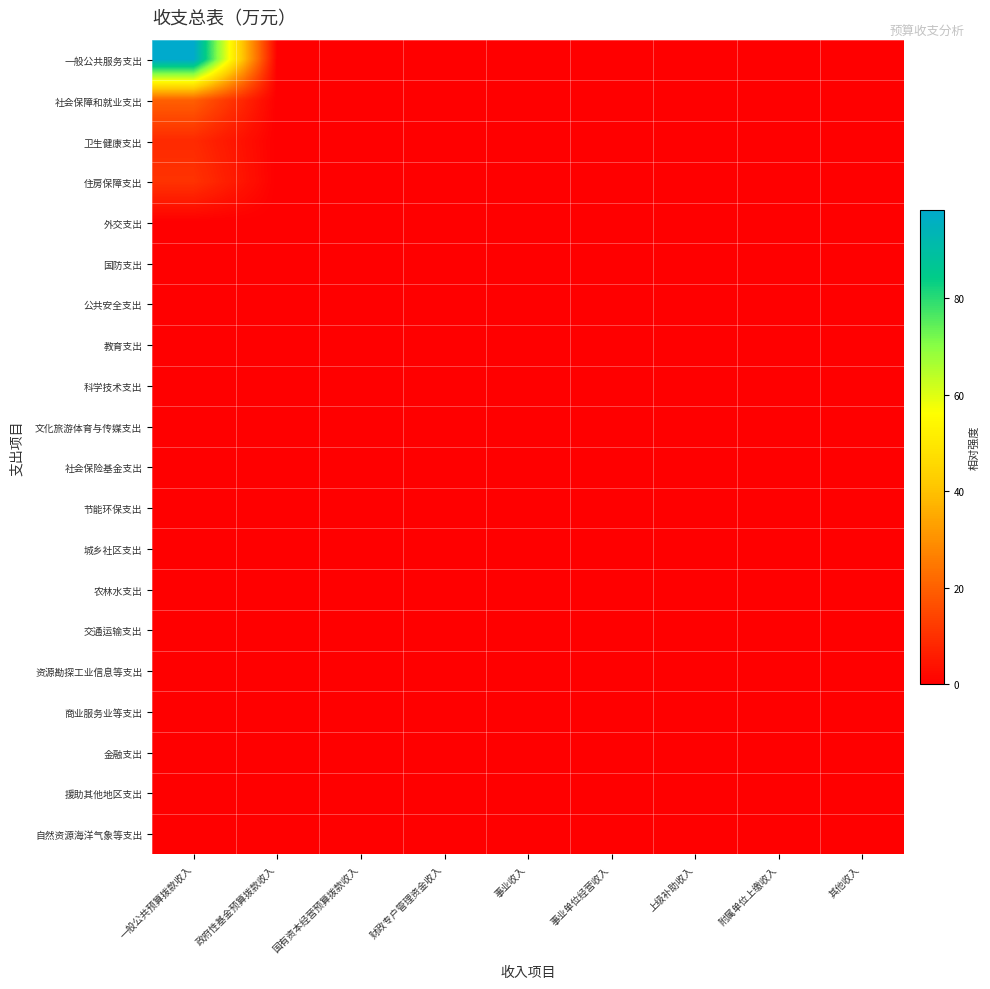

Reading left to right, extract all data points from this chart.

一般公共服务支出: 一般公共预算拨款收入=98.3	政府性基金预算拨款收入=0.0	国有资本经营预算拨款收入=0.0	财政专户管理资金收入=0.0	事业收入=0.0	事业单位经营收入=0.0	上级补助收入=0.0	附属单位上缴收入=0.0	其他收入=0.0
社会保障和就业支出: 一般公共预算拨款收入=19.9	政府性基金预算拨款收入=0.0	国有资本经营预算拨款收入=0.0	财政专户管理资金收入=0.0	事业收入=0.0	事业单位经营收入=0.0	上级补助收入=0.0	附属单位上缴收入=0.0	其他收入=0.0
卫生健康支出: 一般公共预算拨款收入=8.8	政府性基金预算拨款收入=0.0	国有资本经营预算拨款收入=0.0	财政专户管理资金收入=0.0	事业收入=0.0	事业单位经营收入=0.0	上级补助收入=0.0	附属单位上缴收入=0.0	其他收入=0.0
住房保障支出: 一般公共预算拨款收入=10.6	政府性基金预算拨款收入=0.0	国有资本经营预算拨款收入=0.0	财政专户管理资金收入=0.0	事业收入=0.0	事业单位经营收入=0.0	上级补助收入=0.0	附属单位上缴收入=0.0	其他收入=0.0
外交支出: 一般公共预算拨款收入=0.0	政府性基金预算拨款收入=0.0	国有资本经营预算拨款收入=0.0	财政专户管理资金收入=0.0	事业收入=0.0	事业单位经营收入=0.0	上级补助收入=0.0	附属单位上缴收入=0.0	其他收入=0.0
国防支出: 一般公共预算拨款收入=0.0	政府性基金预算拨款收入=0.0	国有资本经营预算拨款收入=0.0	财政专户管理资金收入=0.0	事业收入=0.0	事业单位经营收入=0.0	上级补助收入=0.0	附属单位上缴收入=0.0	其他收入=0.0
公共安全支出: 一般公共预算拨款收入=0.0	政府性基金预算拨款收入=0.0	国有资本经营预算拨款收入=0.0	财政专户管理资金收入=0.0	事业收入=0.0	事业单位经营收入=0.0	上级补助收入=0.0	附属单位上缴收入=0.0	其他收入=0.0
教育支出: 一般公共预算拨款收入=0.0	政府性基金预算拨款收入=0.0	国有资本经营预算拨款收入=0.0	财政专户管理资金收入=0.0	事业收入=0.0	事业单位经营收入=0.0	上级补助收入=0.0	附属单位上缴收入=0.0	其他收入=0.0
科学技术支出: 一般公共预算拨款收入=0.0	政府性基金预算拨款收入=0.0	国有资本经营预算拨款收入=0.0	财政专户管理资金收入=0.0	事业收入=0.0	事业单位经营收入=0.0	上级补助收入=0.0	附属单位上缴收入=0.0	其他收入=0.0
文化旅游体育与传媒支出: 一般公共预算拨款收入=0.0	政府性基金预算拨款收入=0.0	国有资本经营预算拨款收入=0.0	财政专户管理资金收入=0.0	事业收入=0.0	事业单位经营收入=0.0	上级补助收入=0.0	附属单位上缴收入=0.0	其他收入=0.0
社会保险基金支出: 一般公共预算拨款收入=0.0	政府性基金预算拨款收入=0.0	国有资本经营预算拨款收入=0.0	财政专户管理资金收入=0.0	事业收入=0.0	事业单位经营收入=0.0	上级补助收入=0.0	附属单位上缴收入=0.0	其他收入=0.0
节能环保支出: 一般公共预算拨款收入=0.0	政府性基金预算拨款收入=0.0	国有资本经营预算拨款收入=0.0	财政专户管理资金收入=0.0	事业收入=0.0	事业单位经营收入=0.0	上级补助收入=0.0	附属单位上缴收入=0.0	其他收入=0.0
城乡社区支出: 一般公共预算拨款收入=0.0	政府性基金预算拨款收入=0.0	国有资本经营预算拨款收入=0.0	财政专户管理资金收入=0.0	事业收入=0.0	事业单位经营收入=0.0	上级补助收入=0.0	附属单位上缴收入=0.0	其他收入=0.0
农林水支出: 一般公共预算拨款收入=0.0	政府性基金预算拨款收入=0.0	国有资本经营预算拨款收入=0.0	财政专户管理资金收入=0.0	事业收入=0.0	事业单位经营收入=0.0	上级补助收入=0.0	附属单位上缴收入=0.0	其他收入=0.0
交通运输支出: 一般公共预算拨款收入=0.0	政府性基金预算拨款收入=0.0	国有资本经营预算拨款收入=0.0	财政专户管理资金收入=0.0	事业收入=0.0	事业单位经营收入=0.0	上级补助收入=0.0	附属单位上缴收入=0.0	其他收入=0.0
资源勘探工业信息等支出: 一般公共预算拨款收入=0.0	政府性基金预算拨款收入=0.0	国有资本经营预算拨款收入=0.0	财政专户管理资金收入=0.0	事业收入=0.0	事业单位经营收入=0.0	上级补助收入=0.0	附属单位上缴收入=0.0	其他收入=0.0
商业服务业等支出: 一般公共预算拨款收入=0.0	政府性基金预算拨款收入=0.0	国有资本经营预算拨款收入=0.0	财政专户管理资金收入=0.0	事业收入=0.0	事业单位经营收入=0.0	上级补助收入=0.0	附属单位上缴收入=0.0	其他收入=0.0
金融支出: 一般公共预算拨款收入=0.0	政府性基金预算拨款收入=0.0	国有资本经营预算拨款收入=0.0	财政专户管理资金收入=0.0	事业收入=0.0	事业单位经营收入=0.0	上级补助收入=0.0	附属单位上缴收入=0.0	其他收入=0.0
援助其他地区支出: 一般公共预算拨款收入=0.0	政府性基金预算拨款收入=0.0	国有资本经营预算拨款收入=0.0	财政专户管理资金收入=0.0	事业收入=0.0	事业单位经营收入=0.0	上级补助收入=0.0	附属单位上缴收入=0.0	其他收入=0.0
自然资源海洋气象等支出: 一般公共预算拨款收入=0.0	政府性基金预算拨款收入=0.0	国有资本经营预算拨款收入=0.0	财政专户管理资金收入=0.0	事业收入=0.0	事业单位经营收入=0.0	上级补助收入=0.0	附属单位上缴收入=0.0	其他收入=0.0